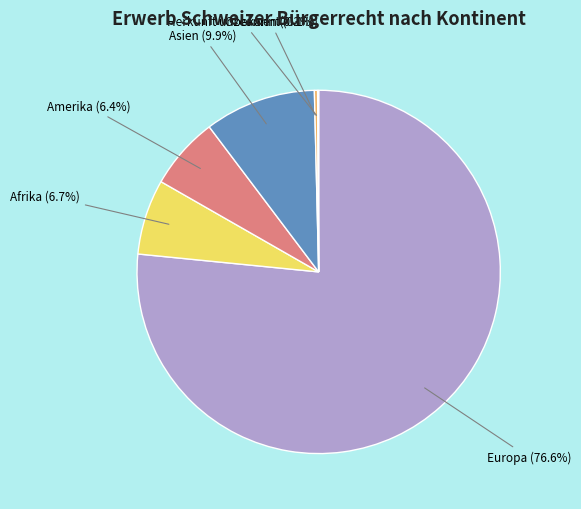

Between Ozeanien (0.3%) and Asien (9.9%), which is larger?

Asien (9.9%)